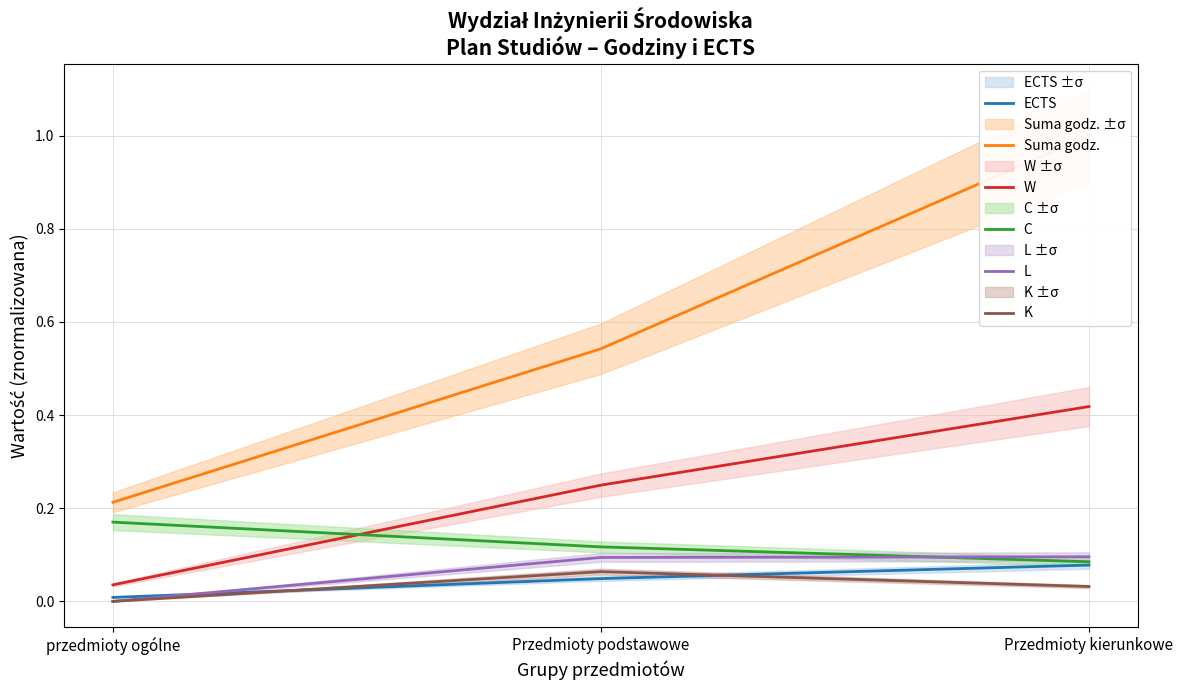

At which label does K reach its peak?

Przedmioty podstawowe